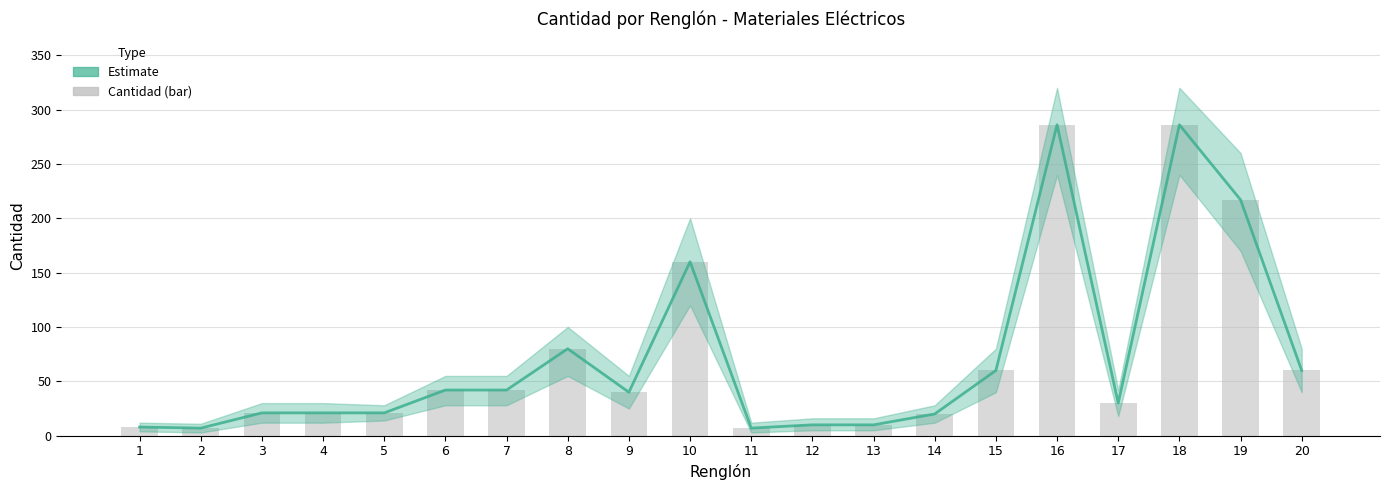

Which series changed the most between 9 and 17?

Estimate